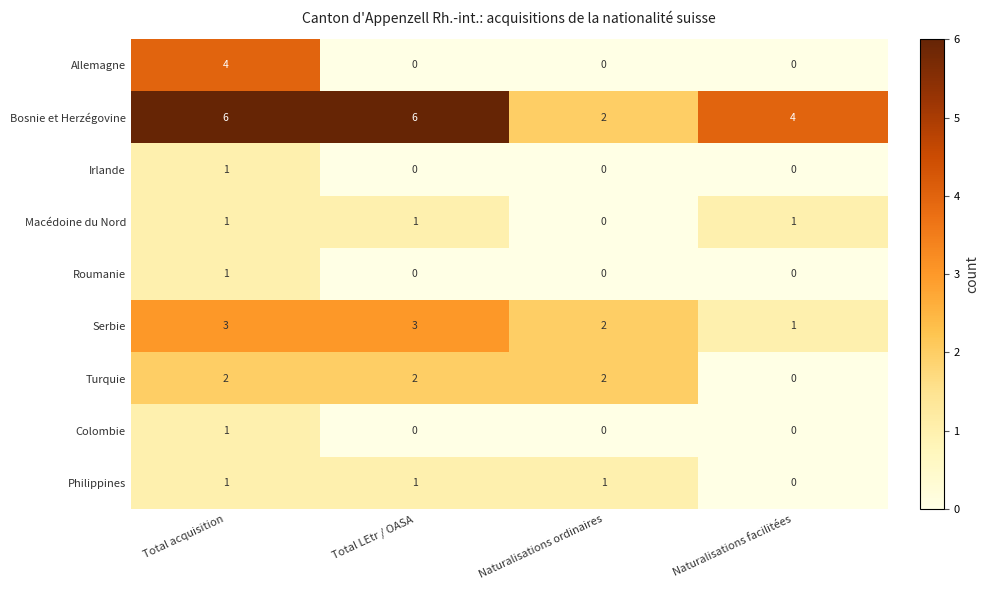

Between Total acquisition and Naturalisations facilitées, which series saw the biggest shift?

Allemagne